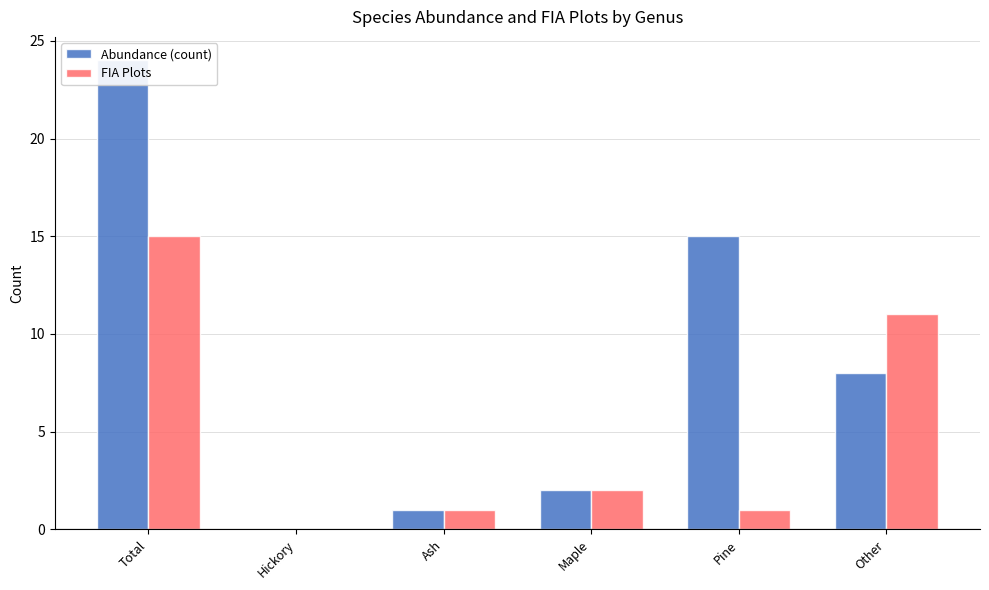

Reading left to right, what are all the values shown in this chart?

Abundance (count): Total=24	Hickory=0	Ash=1	Maple=2	Pine=15	Other=8
FIA Plots: Total=15	Hickory=0	Ash=1	Maple=2	Pine=1	Other=11